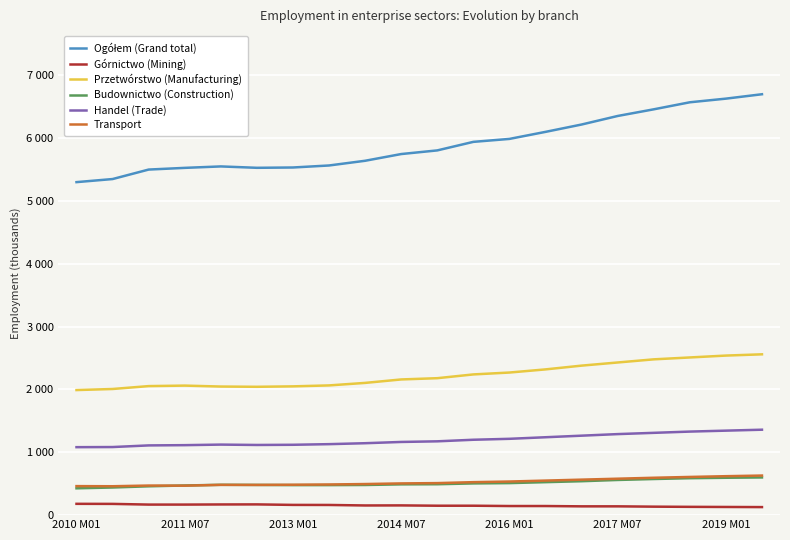

Does the chart have visible grid lines?

Yes